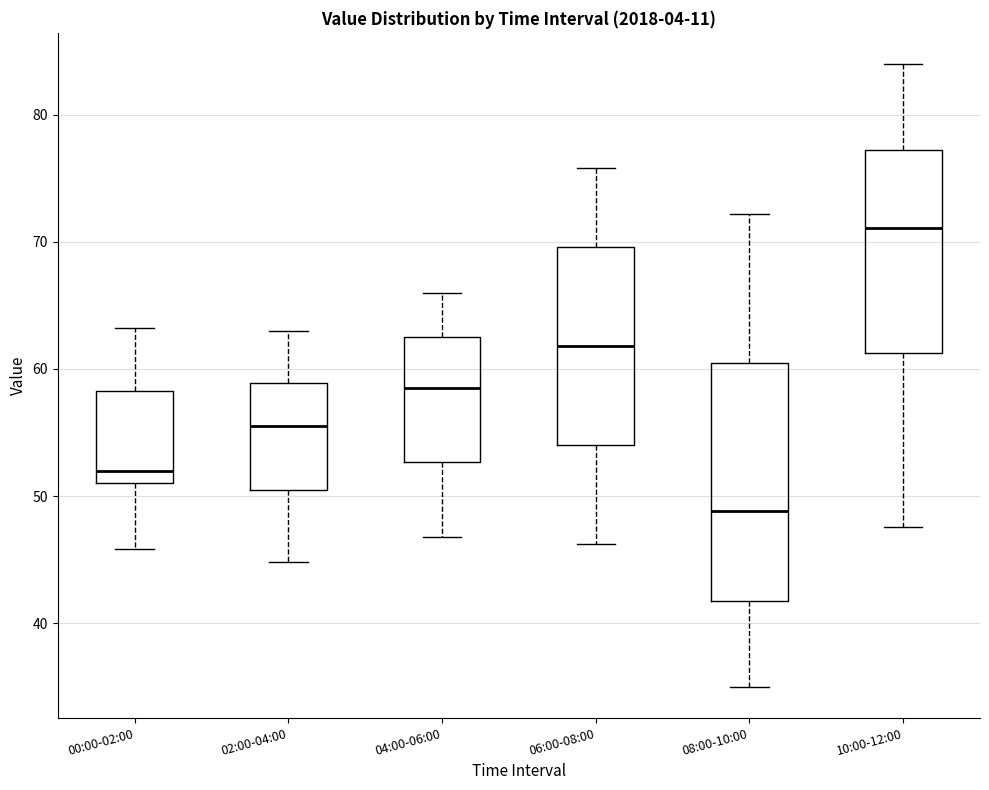

Which box is the tallest, from its lower edge to its upper edge?

08:00-10:00